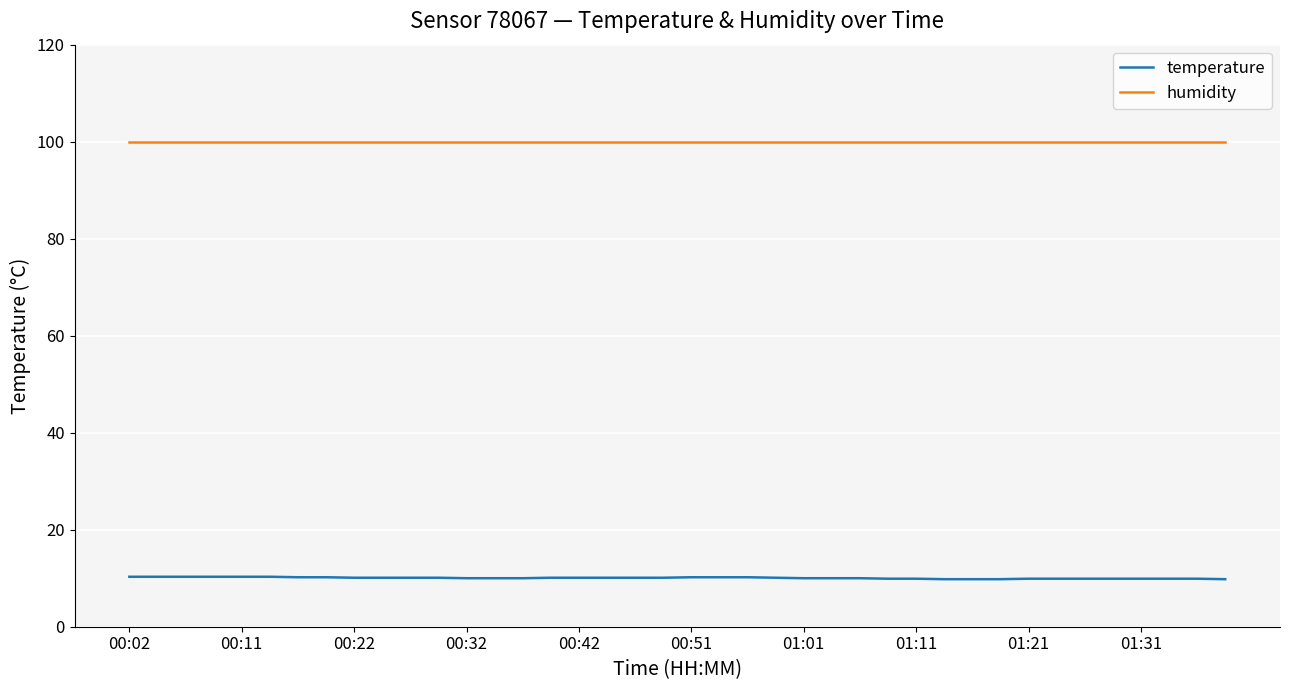

True or false: humidity and temperature cross at least once.

False